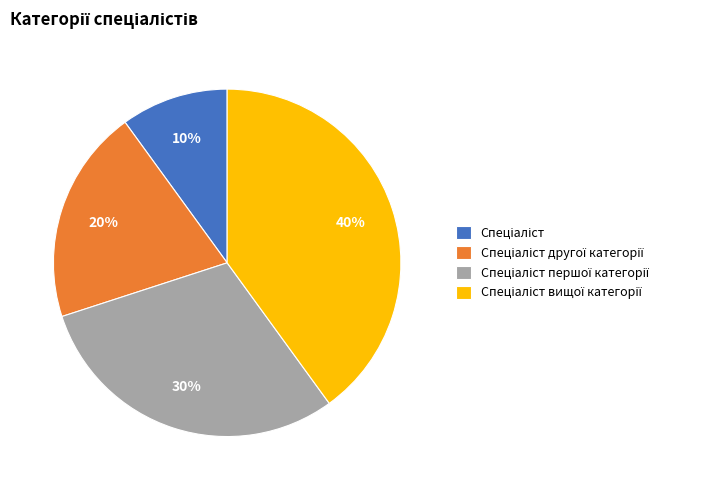

Is there any slice that represents more than half of the pie?

No